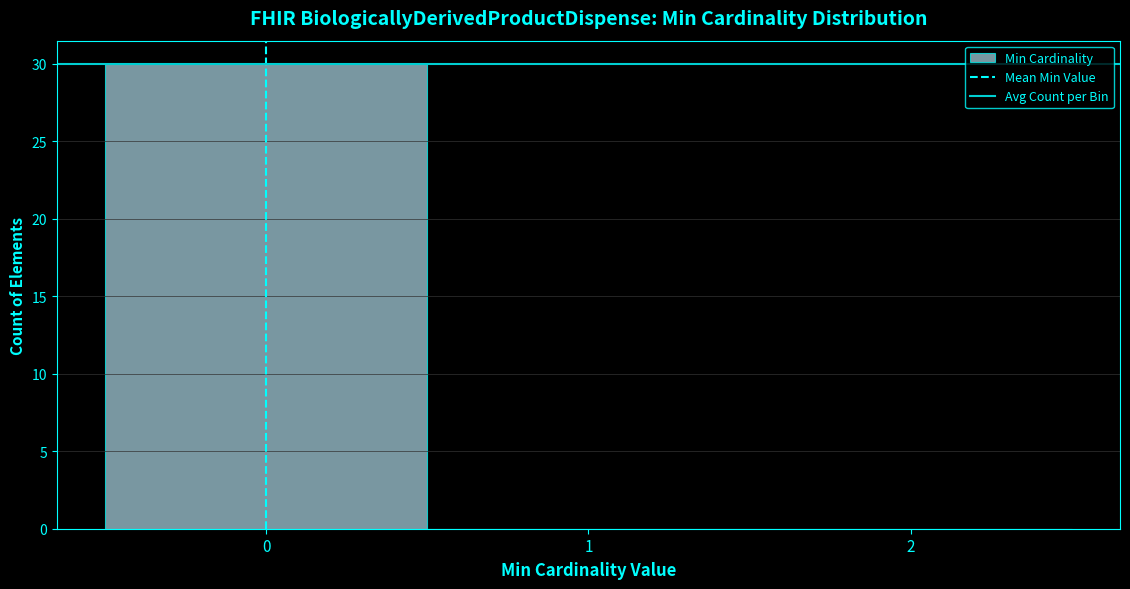

Reading left to right, list every bar in this chart as the range it spans on the x-axis followed by its height. The values are not printed on the chart, so give them approximately, as read against the axis.

-0.5 to 0.5: 30
0.5 to 1.5: 0
1.5 to 2.5: 0